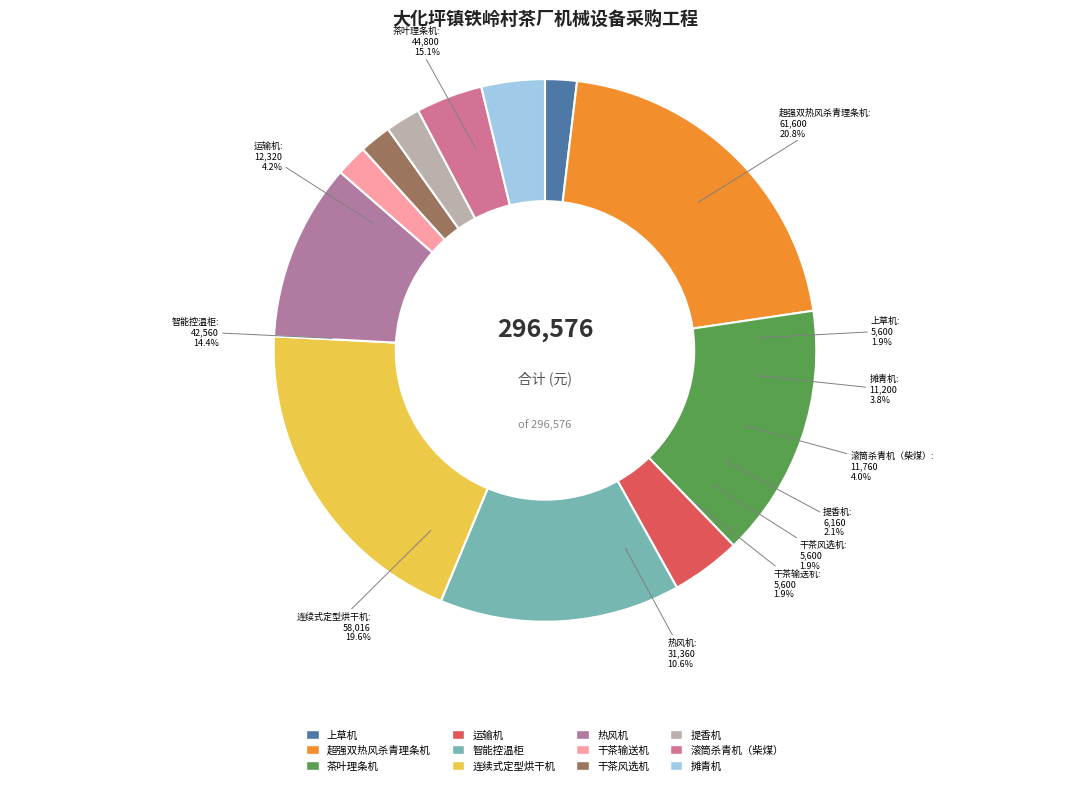

Does 智能控温柜 represent more than half of the total?

No